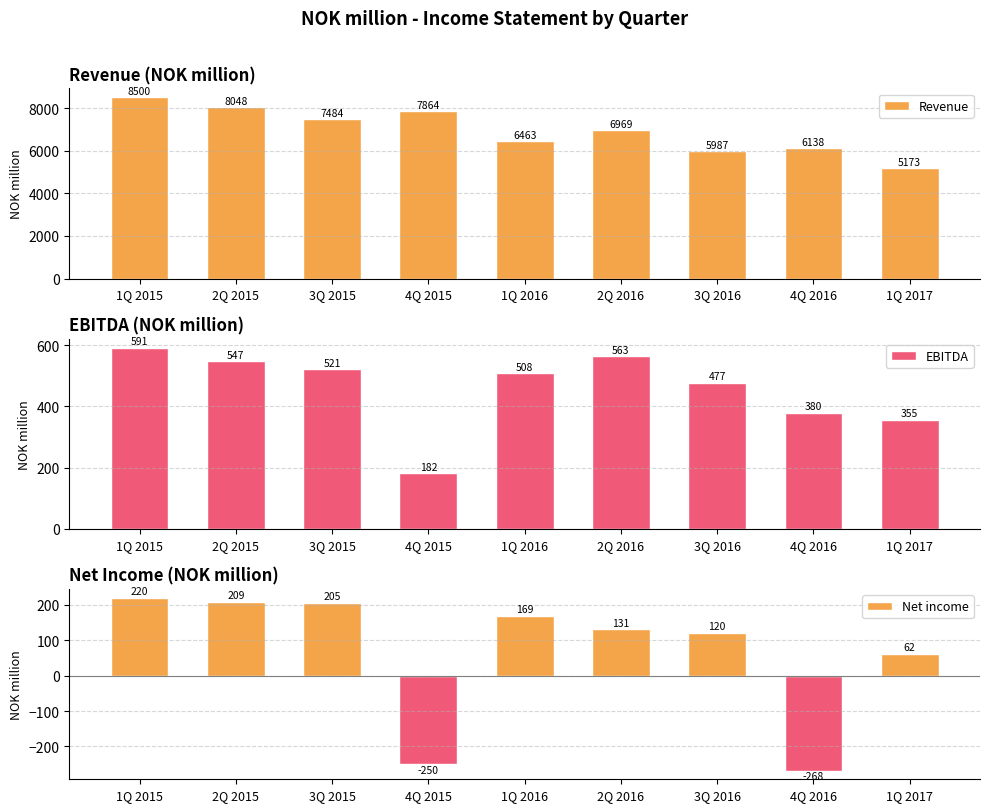

Which series has the largest range (max minus min)?

Revenue